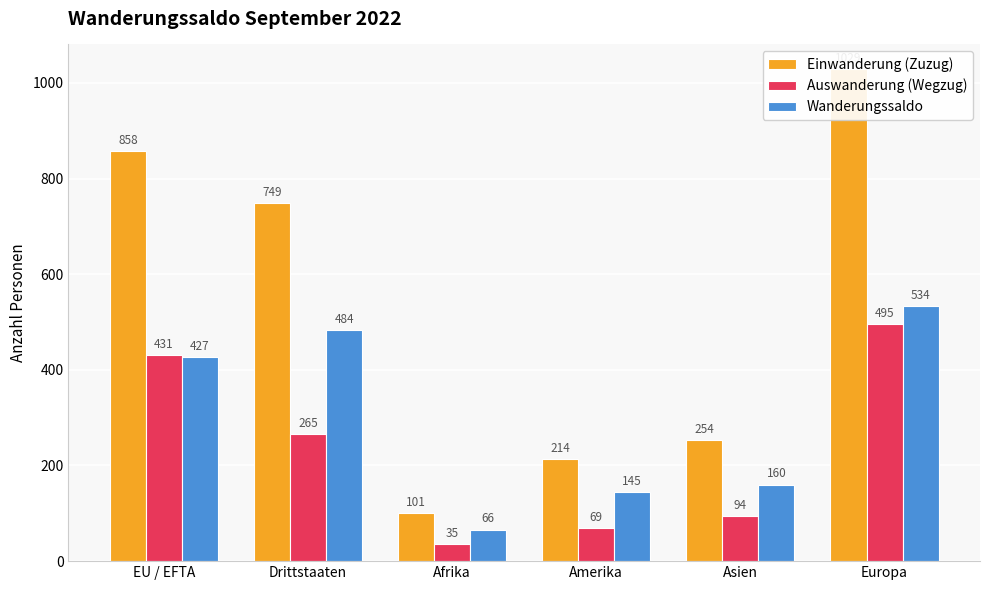

What is the difference between the Wanderungssaldo values at EU / EFTA and Afrika?

361